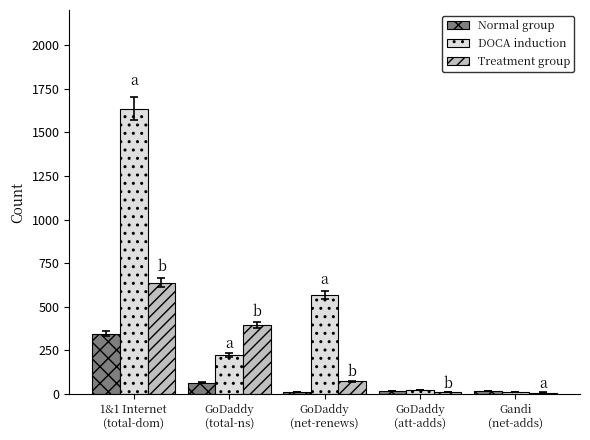

Which series has the largest total across all categories?

DOCA induction